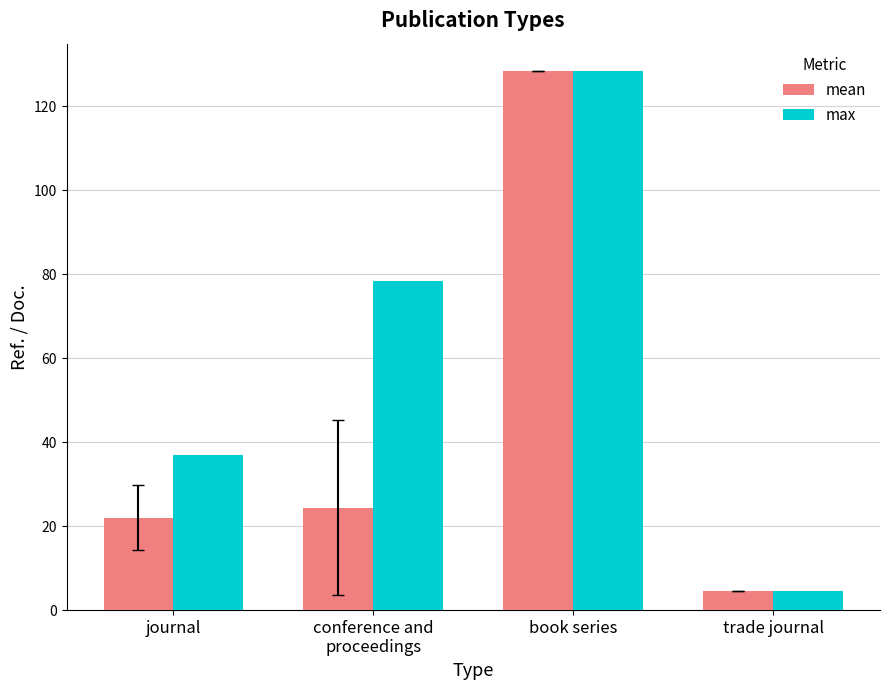

Is the value of mean at conference and
proceedings greater than the value of max at conference and
proceedings?

No